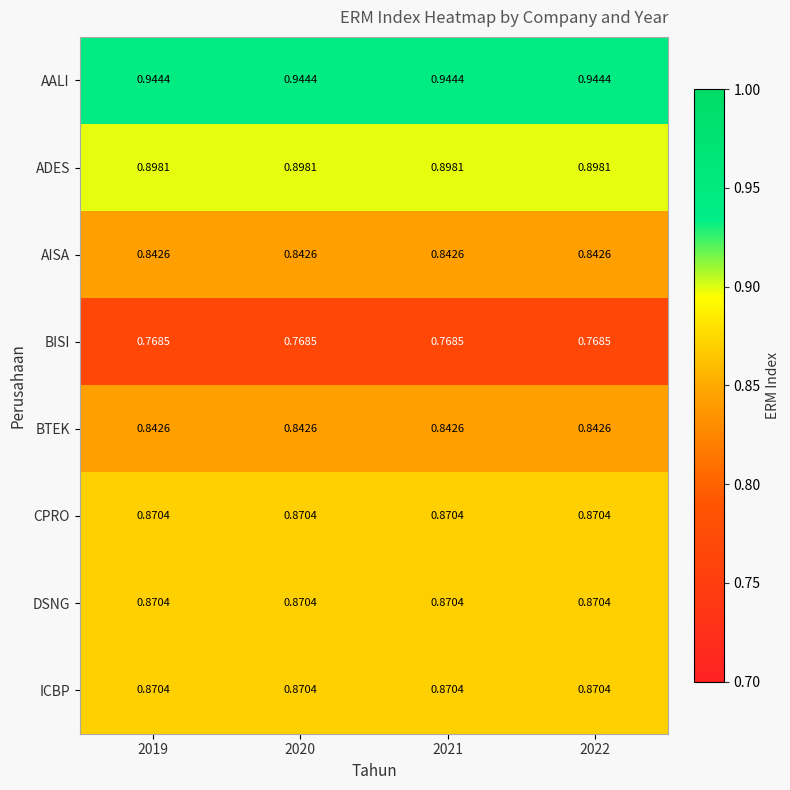

Which series has the largest total across all categories?

AALI